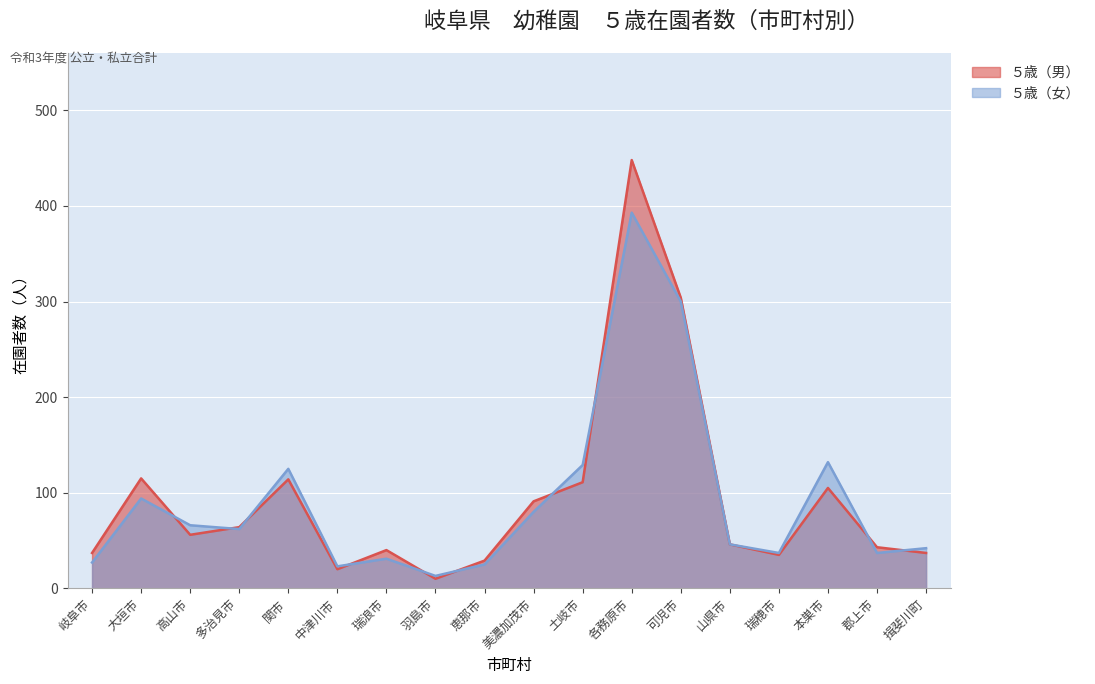

True or false: ５歳（女） has more than 1 points higher than both neighbors.

True